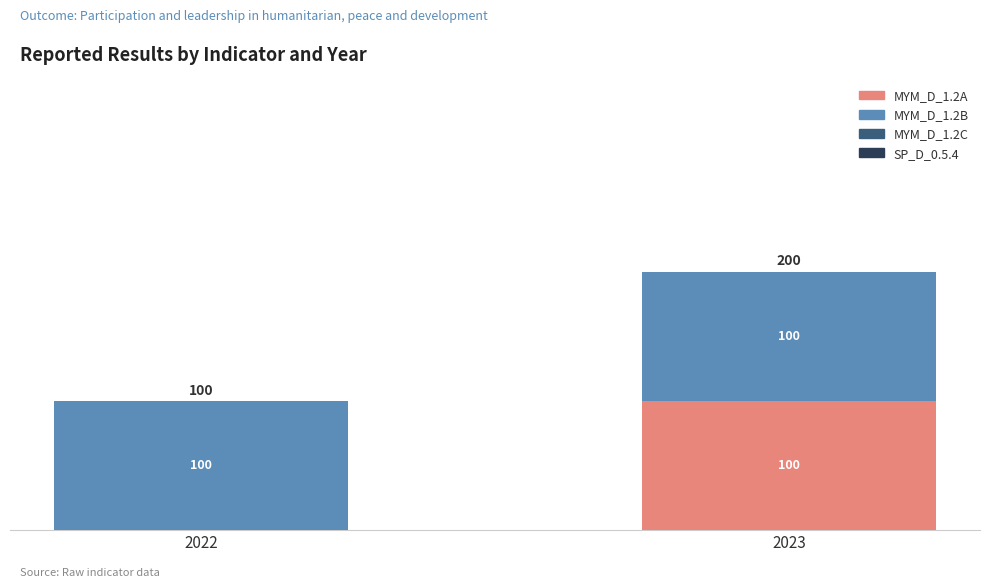

Does the chart contain stacked bars?

Yes